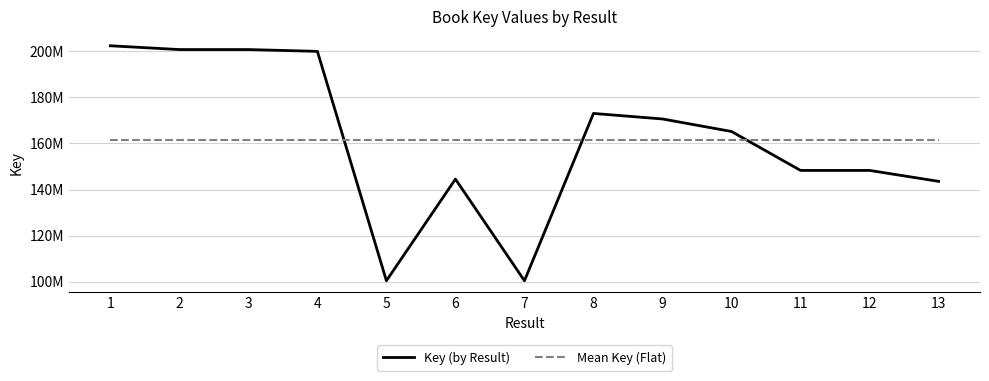

True or false: Mean Key (Flat) has a value of 161412655.7 at 2.

True